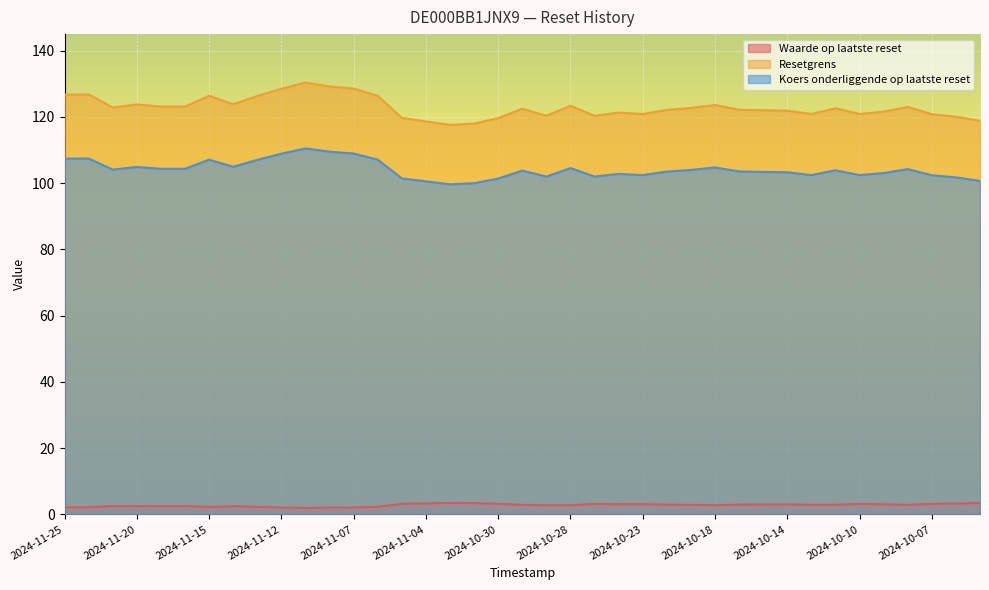

True or false: Waarde op laatste reset and Koers onderliggende op laatste reset cross at least once.

False